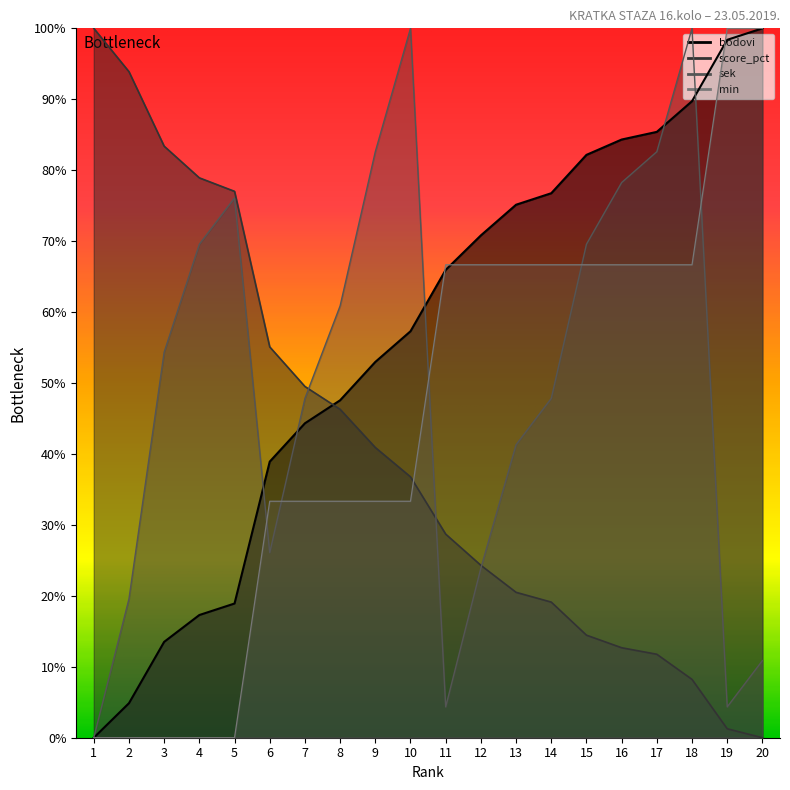

What is the average value of the min series?

45.0